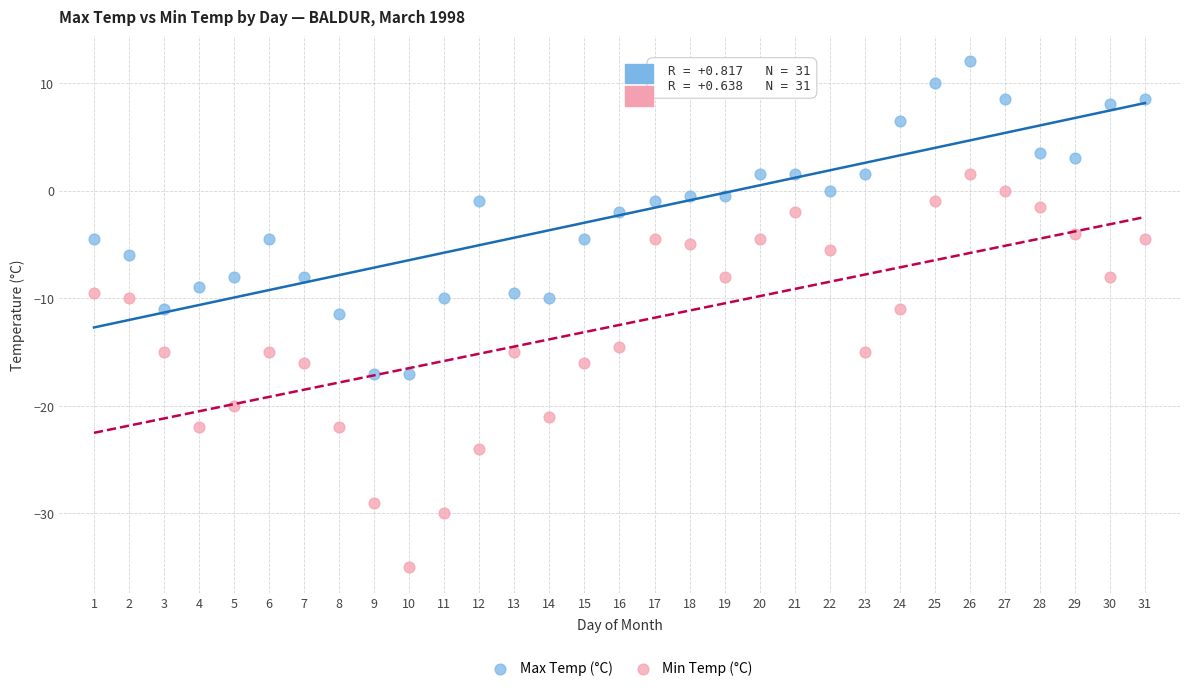

Across all data points, what is the range of X values (max minus min)?

30.0